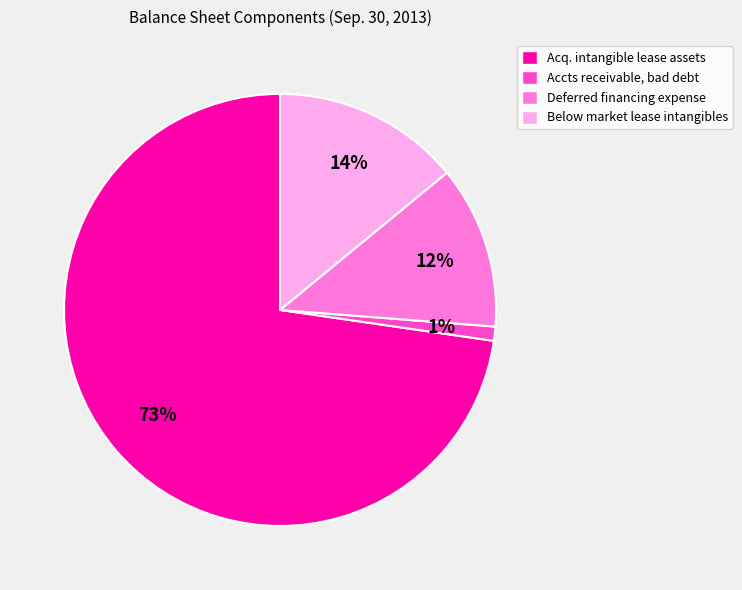

Count the number of slices in the pie.

4